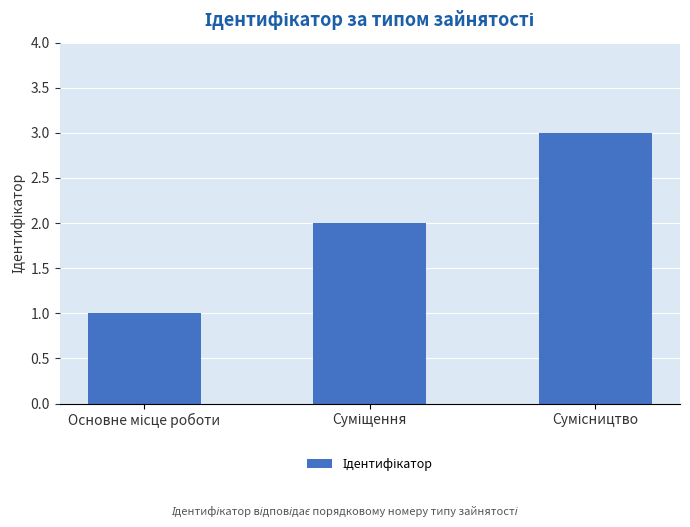

What is the maximum value shown in the chart?

3